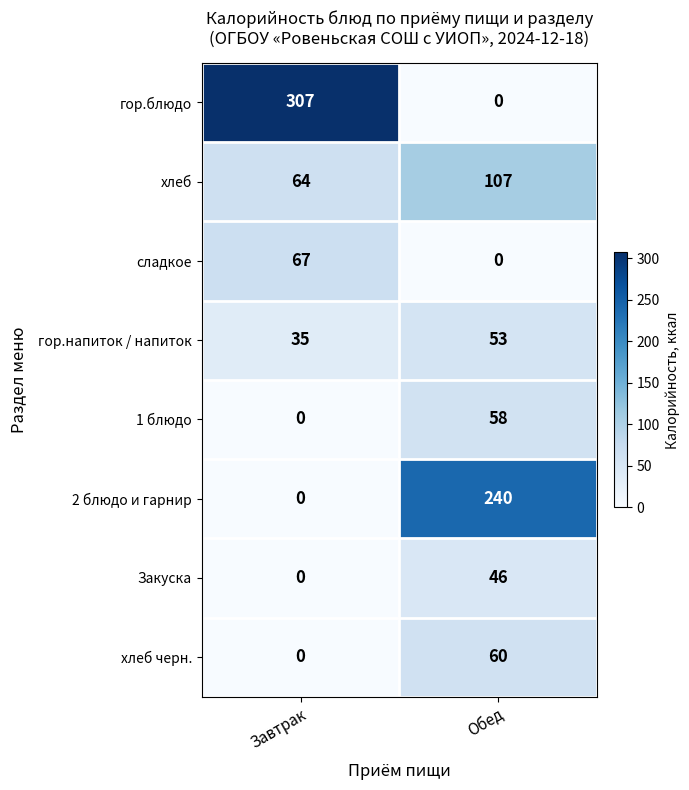

The value of хлеб черн. at Завтрак is 0. True or false?

True